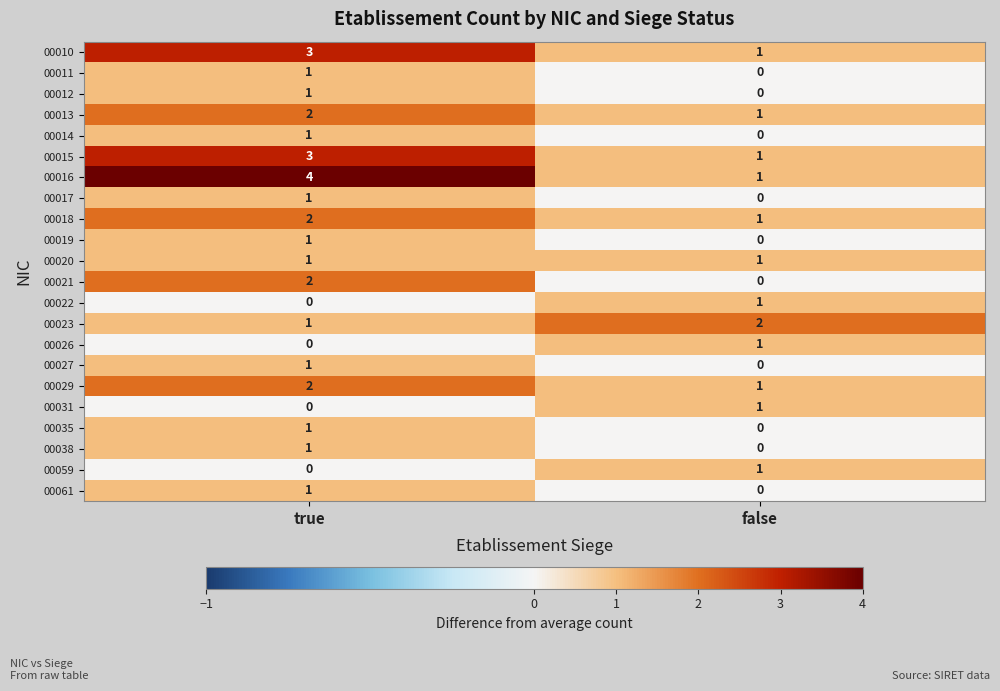

Which series changed the most between true and false?

00016